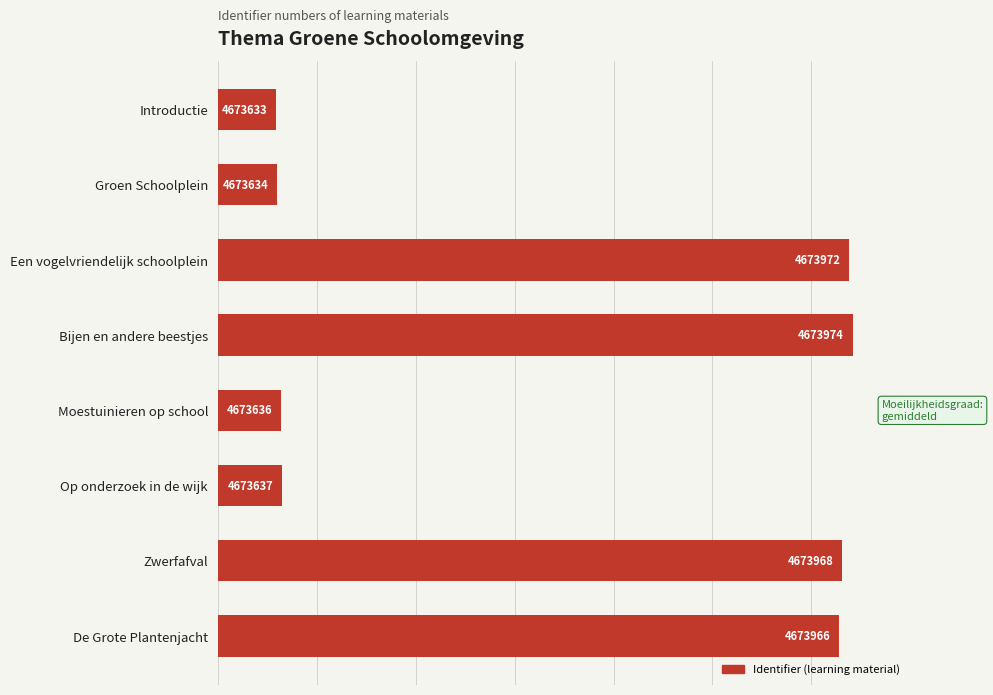

How many bars are there in total?

8